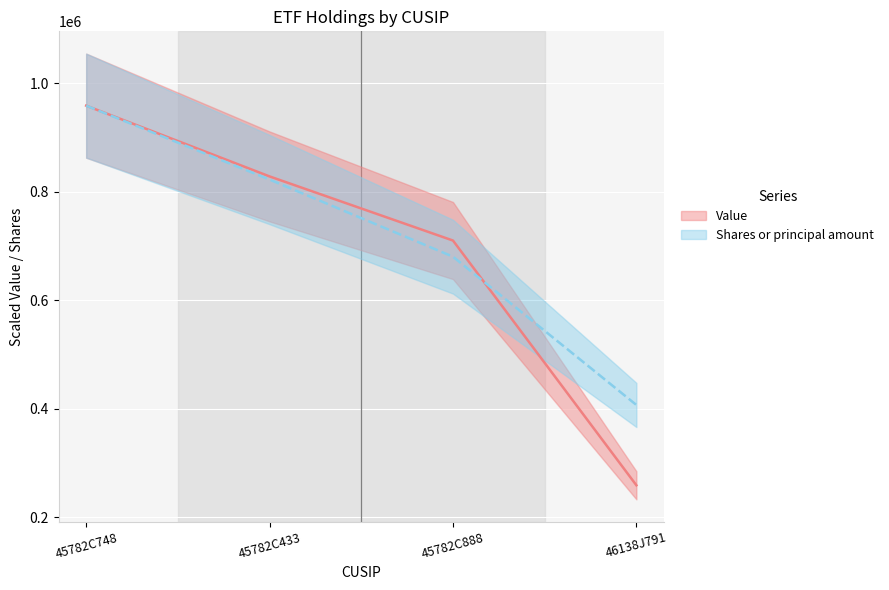

The Shares or principal amount series shows 167637.6 at 46138J791. True or false?

False